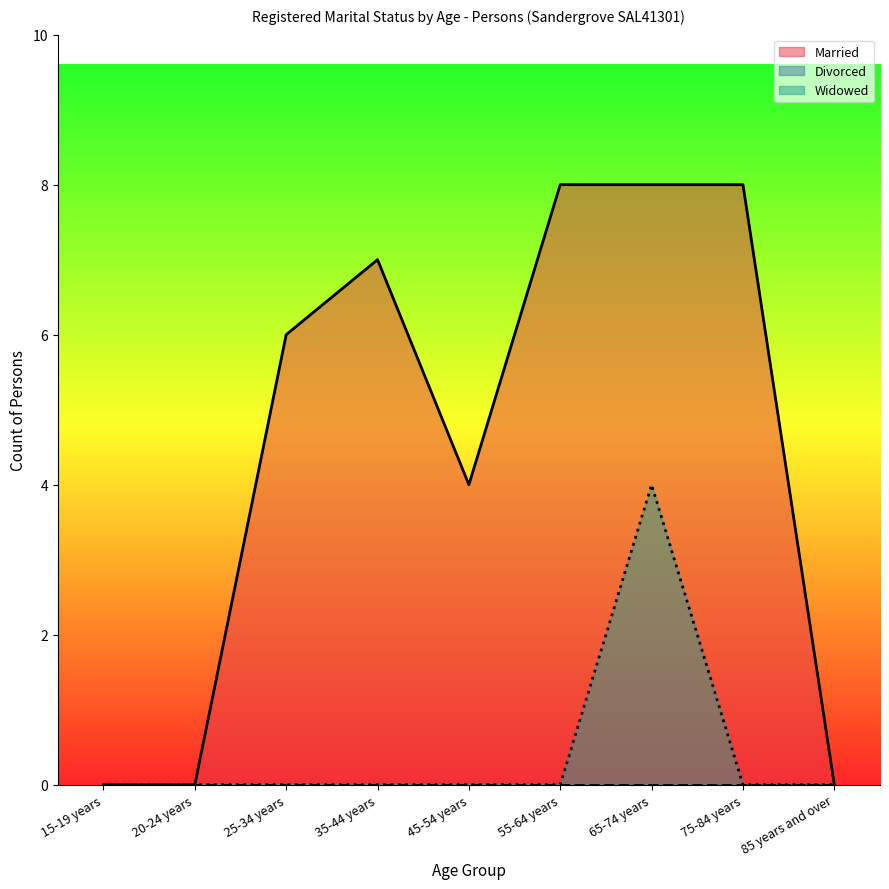

Count the number of categories in the chart.

9